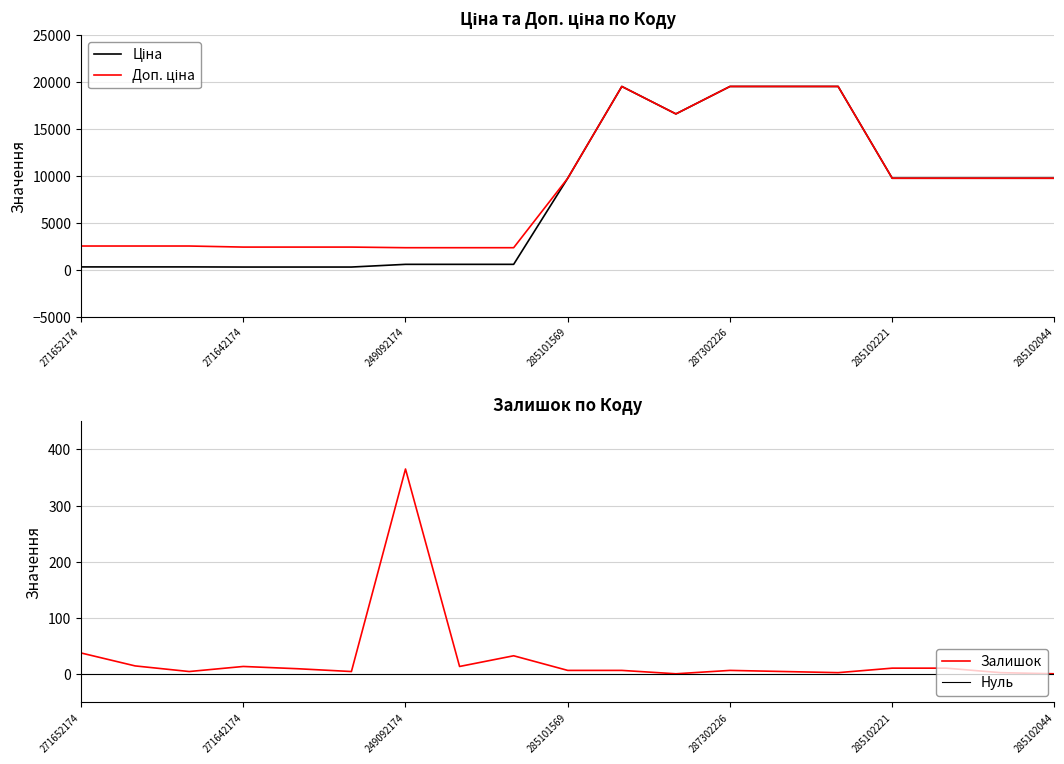

At which label is Залишок closest to 183?

271652174